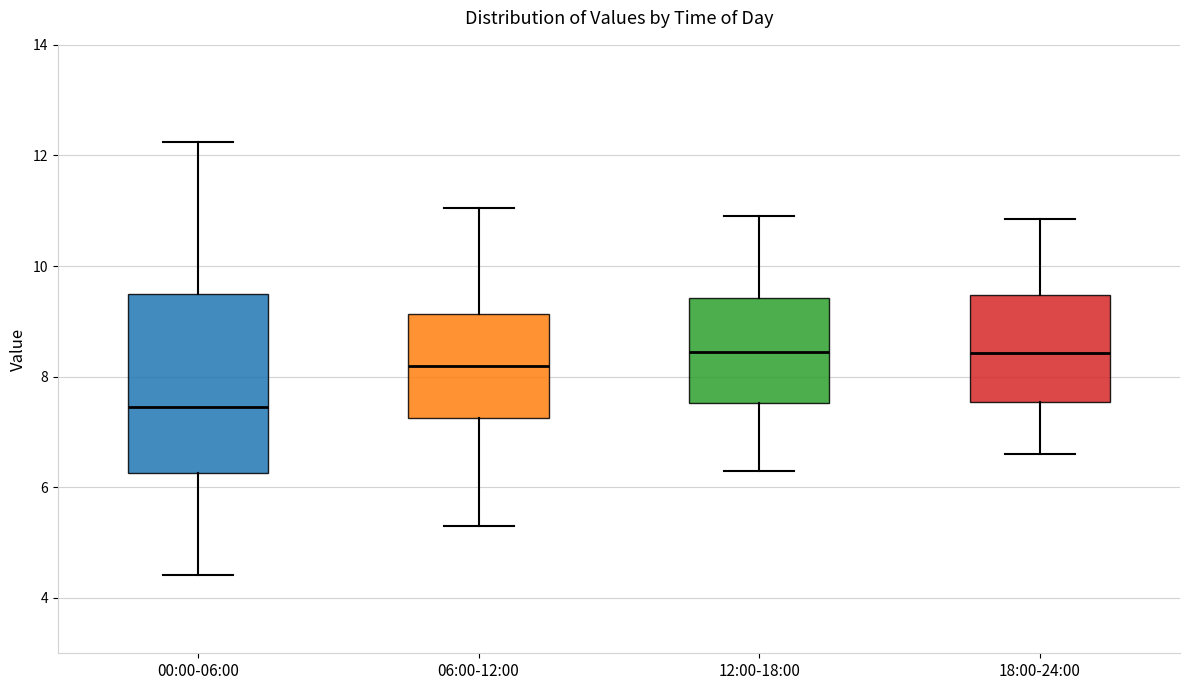

Where is the upper edge of the box for 18:00-24:00 on the y-axis? The values are not printed on the chart, so give them approximately, as read against the axis.

9.4